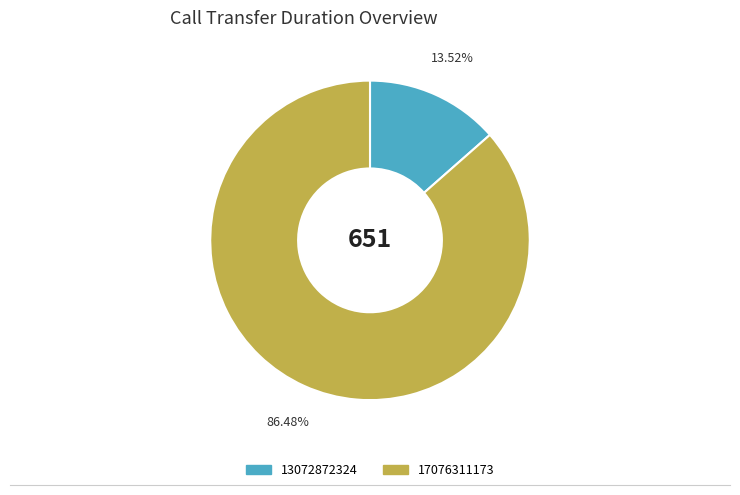

What percentage do 13072872324 and 17076311173 together represent?

100.0%